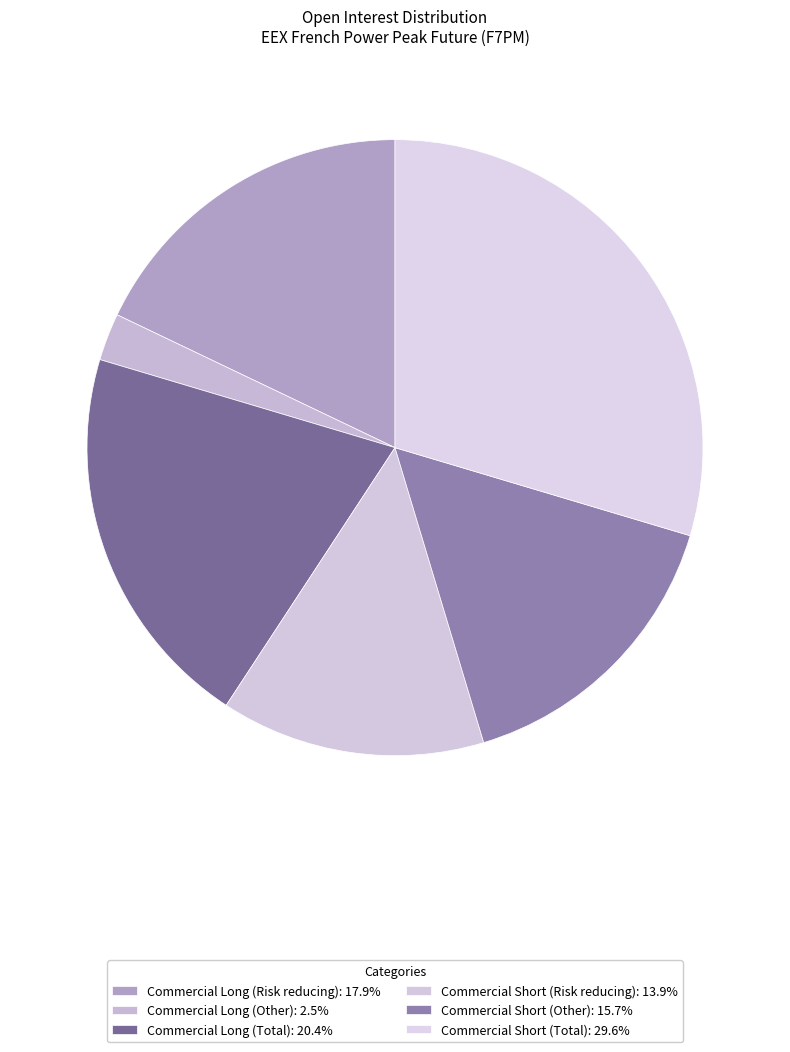

To the nearest percent, what portion does Commercial Long (Other) represent?

2%